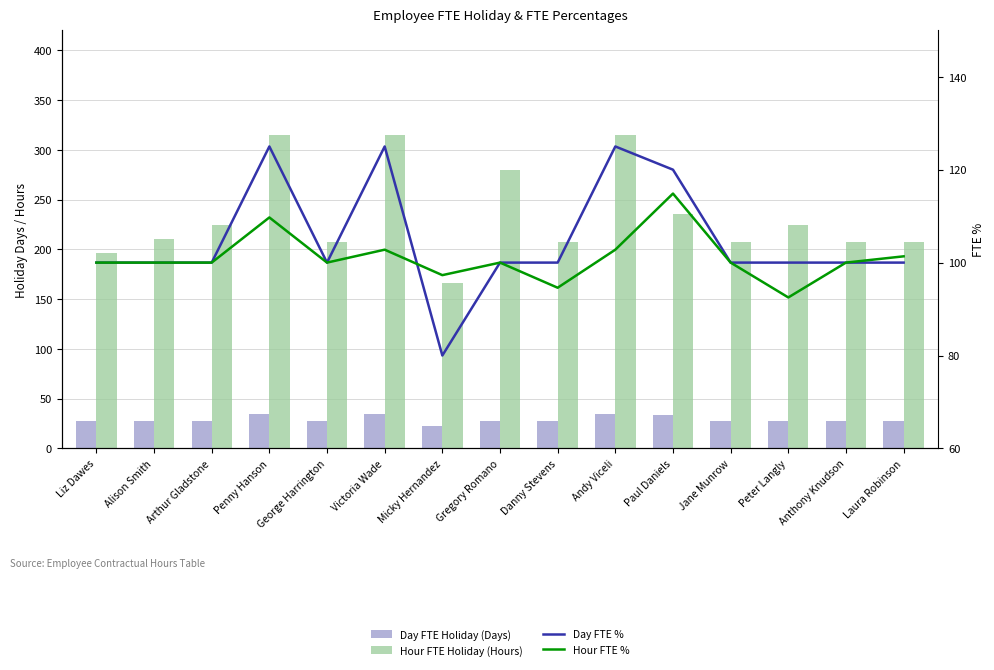

At which label does Hour FTE % reach its minimum?

Peter Langly